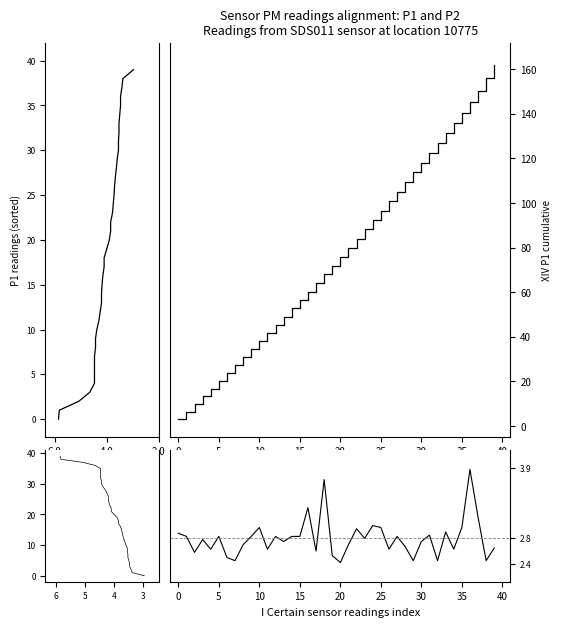

Where is the first local minimum for P2?

2.0